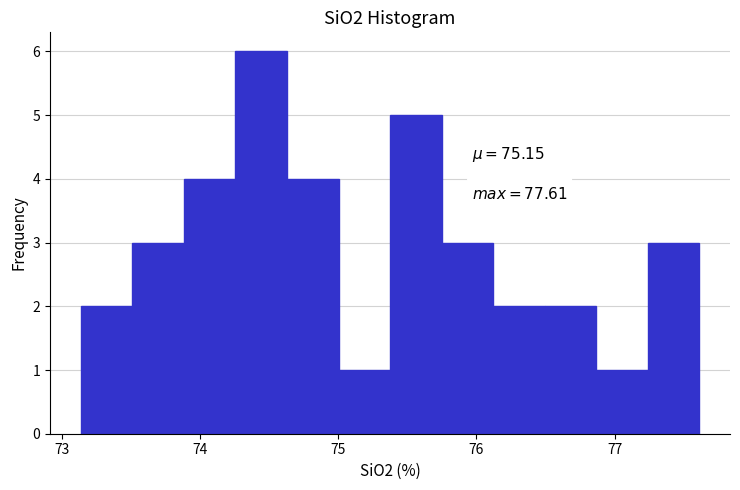

Around what value on the x-axis is the tallest bar? Give the approximate position of its centre, as read against the axis.

74.4